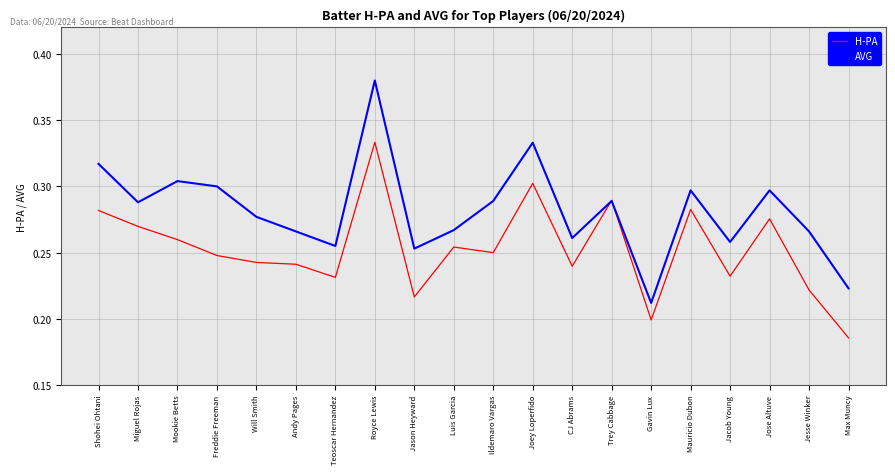

Is it true that H-PA equals 0.1 at Andy Pages?

False